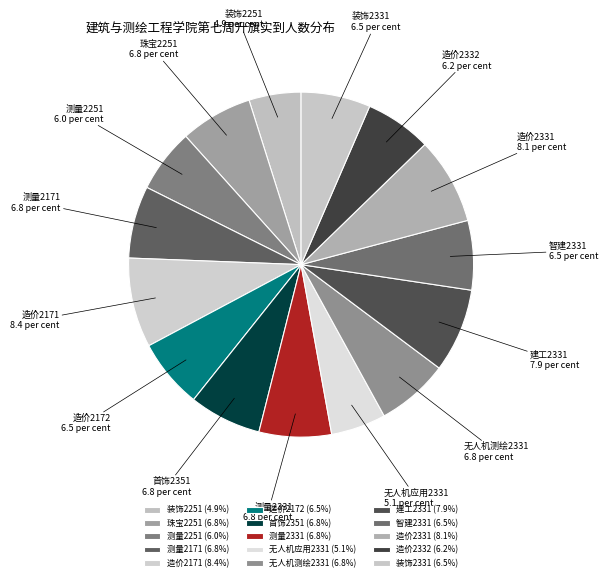

Do 测量2251 and 造价2332 together represent more than half of the pie?

No